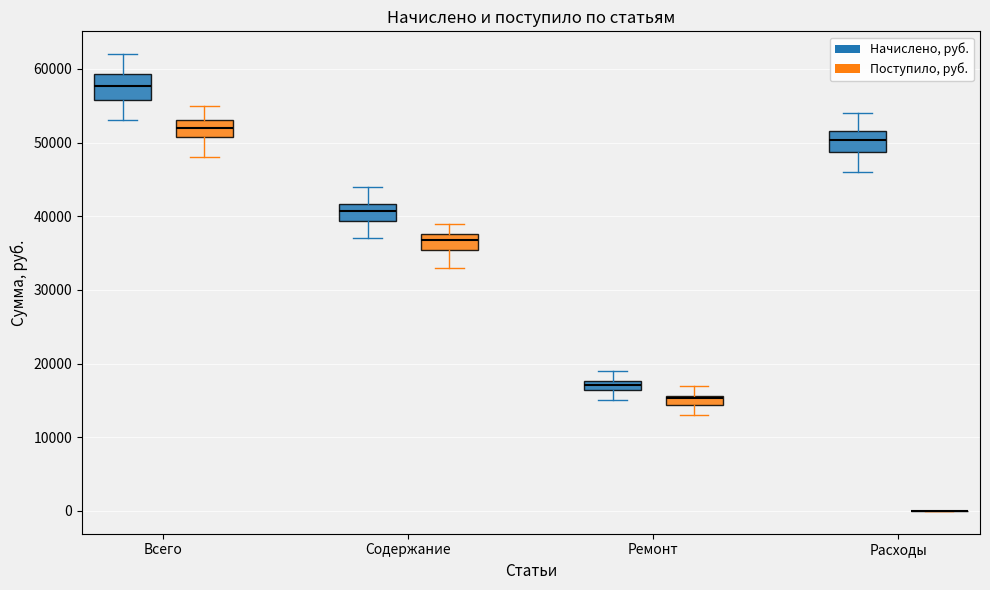

Where does the upper whisker of the box for Всего (Начислено, руб.) end on the y-axis? The values are not printed on the chart, so give them approximately, as read against the axis.

62000